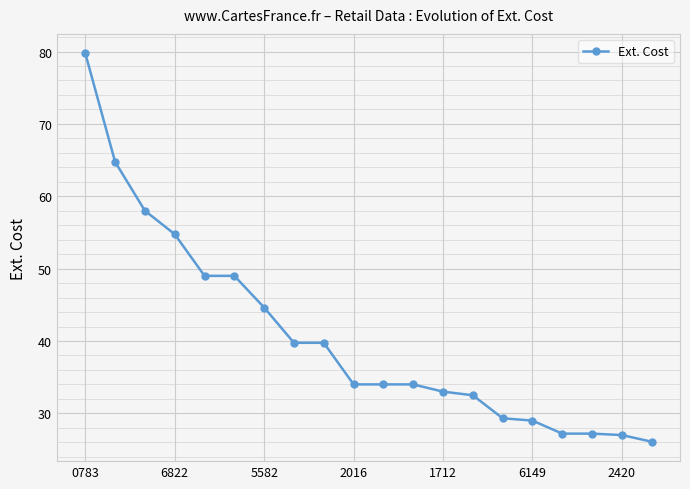

How many data points does each series have?

20